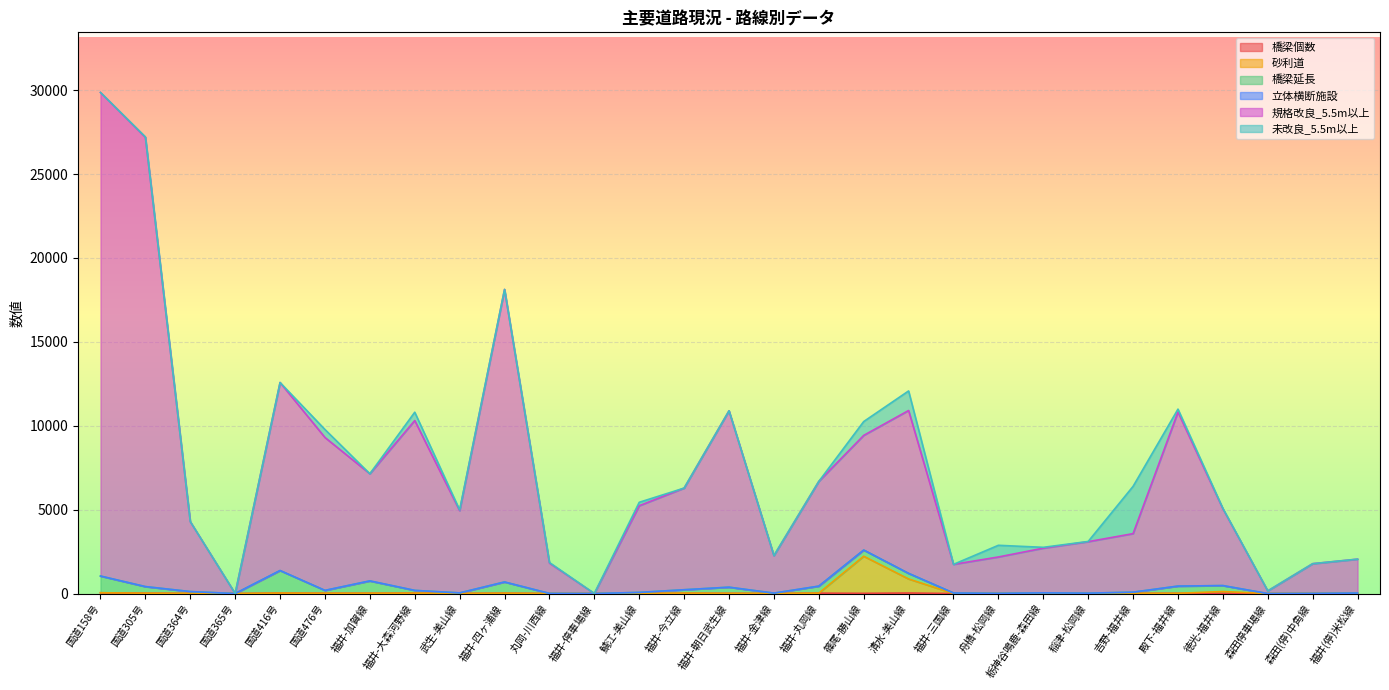

What position from the left is 福井-今立線?

14